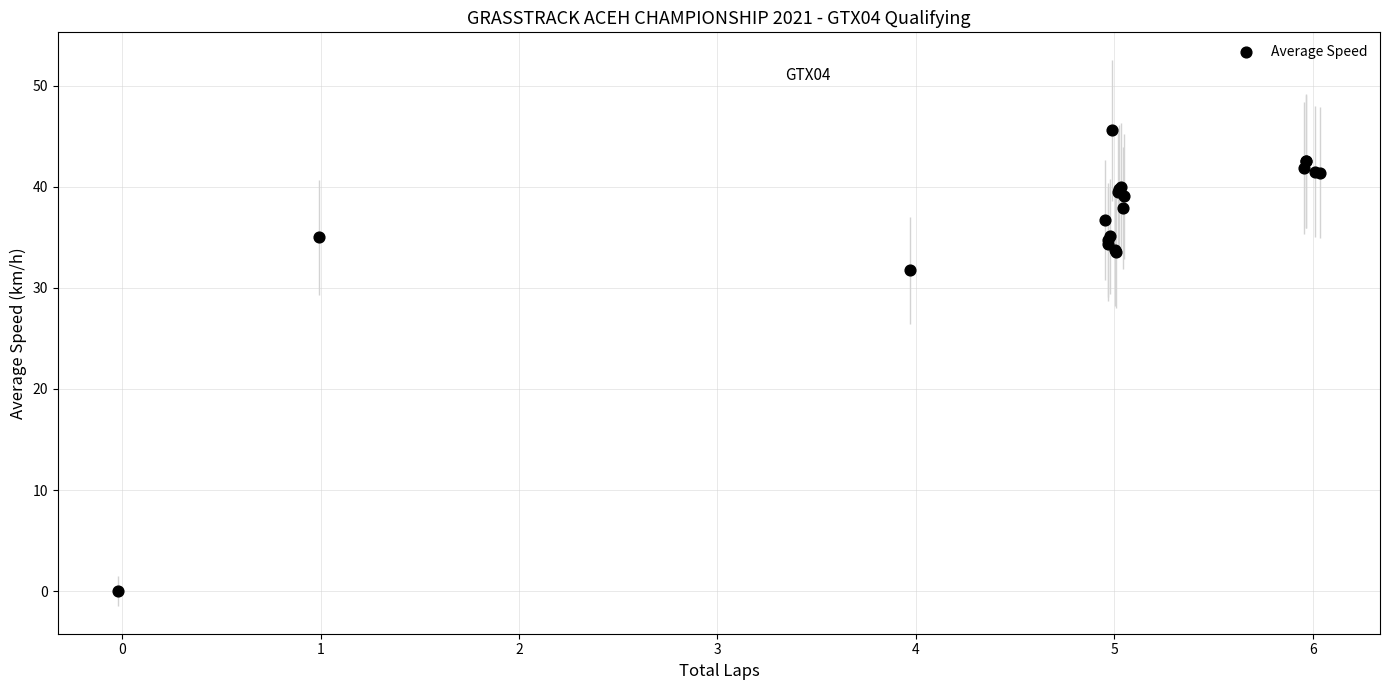

What Y value in the scatter plot is closest to 22?

31.7